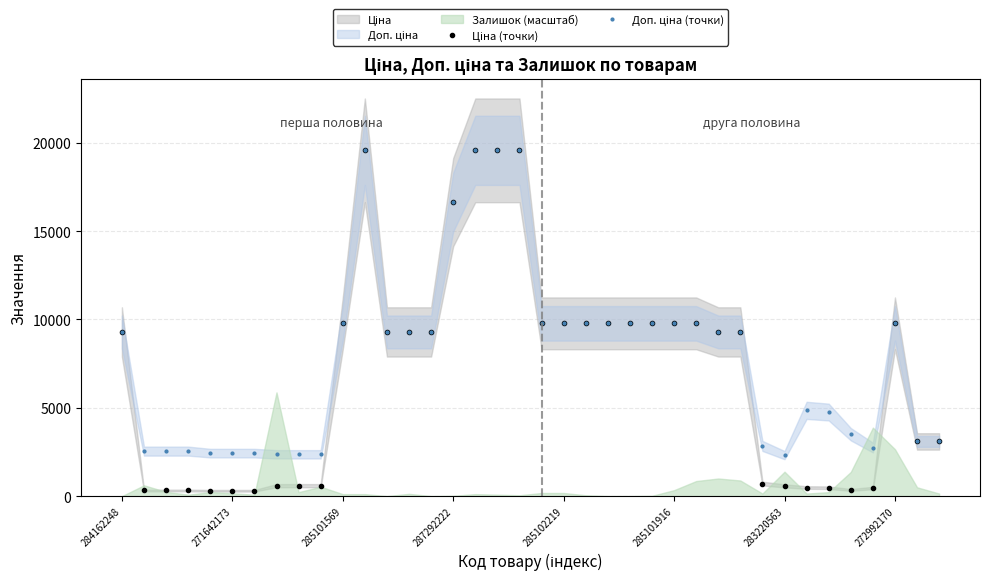

How many values in the Доп. ціна (точки) series are below 9290?

17